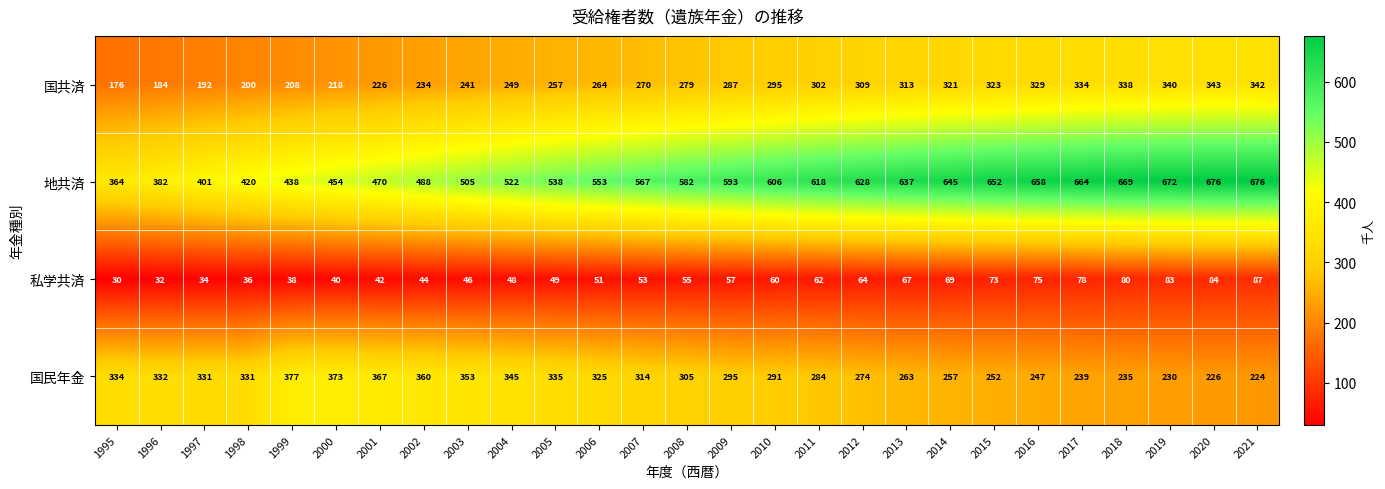

At how many categories does at least one series exceed 149?

27